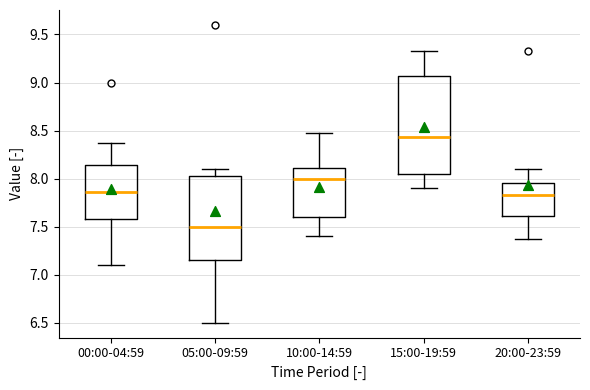

Reading left to right, read every box against the y-axis: the position of its median line, the range the box covers, and the ends of its whiskers. The values are not printed on the chart, so give them approximately, as read against the axis.

00:00-04:59: median 7.85, box 7.60 to 8.15, whiskers 7.10 to 8.35
05:00-09:59: median 7.50, box 7.15 to 8.05, whiskers 6.50 to 8.10
10:00-14:59: median 8.00, box 7.60 to 8.10, whiskers 7.40 to 8.45
15:00-19:59: median 8.45, box 8.05 to 9.05, whiskers 7.90 to 9.35
20:00-23:59: median 7.85, box 7.60 to 7.95, whiskers 7.35 to 8.10